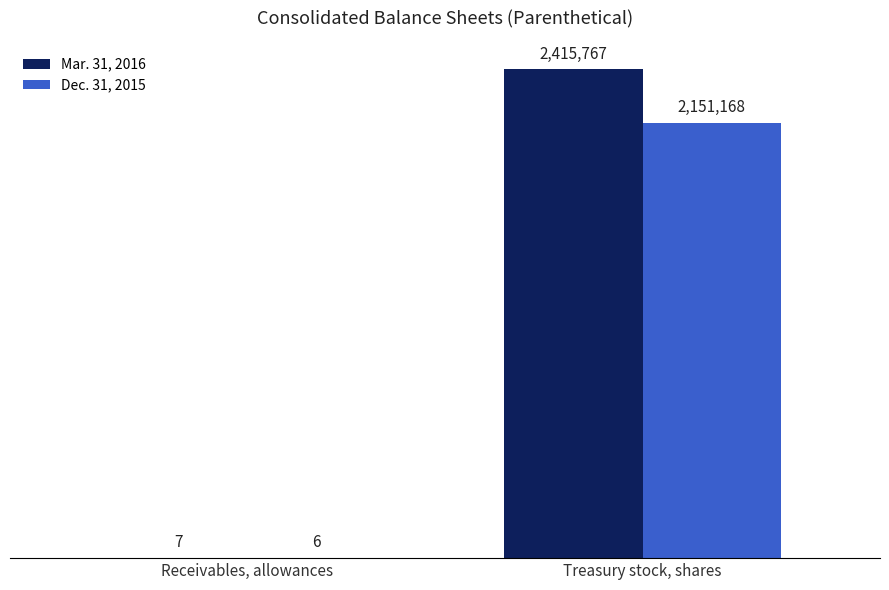

At which category does the chart reach its minimum across all series?

Receivables, allowances